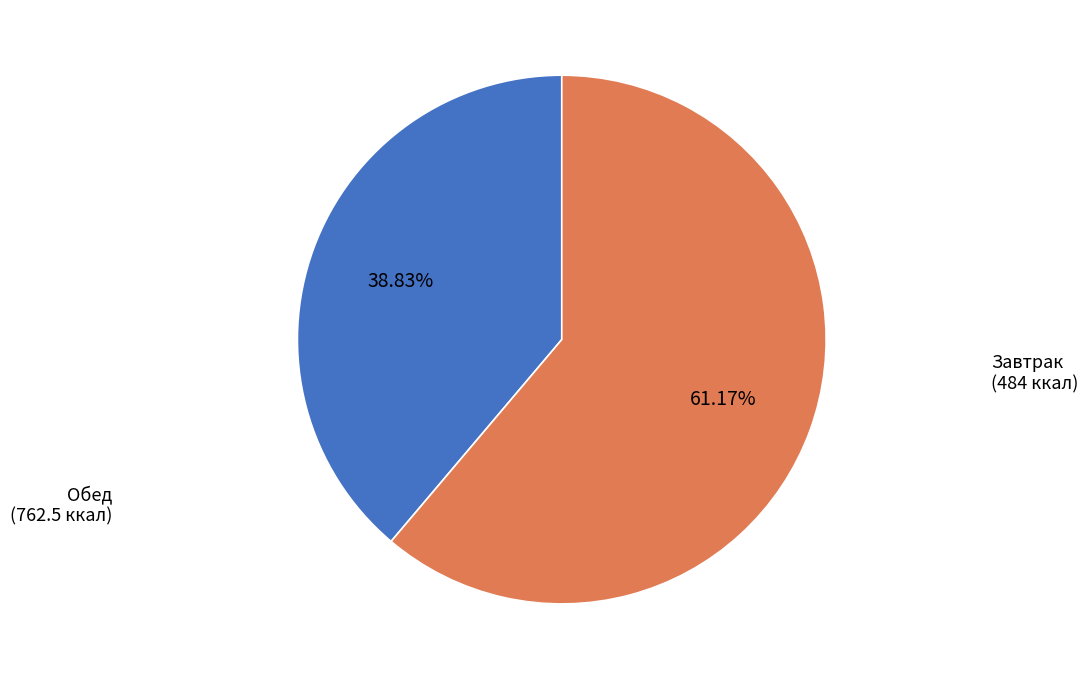

Is there any slice that represents more than half of the pie?

Yes